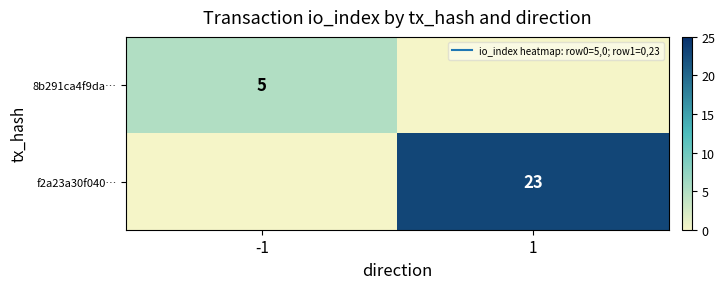

What is the total value across all series at -1?

5